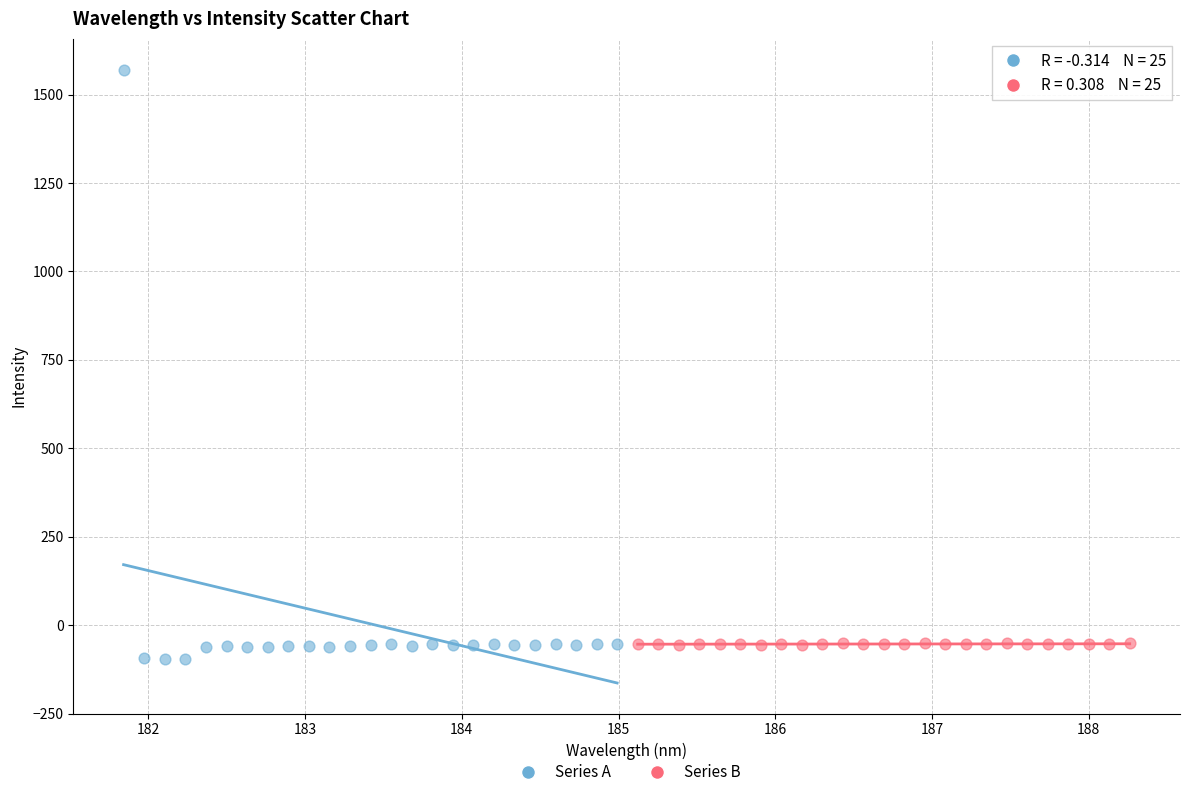

What are all the series names shown in the legend?

Series A, Series B